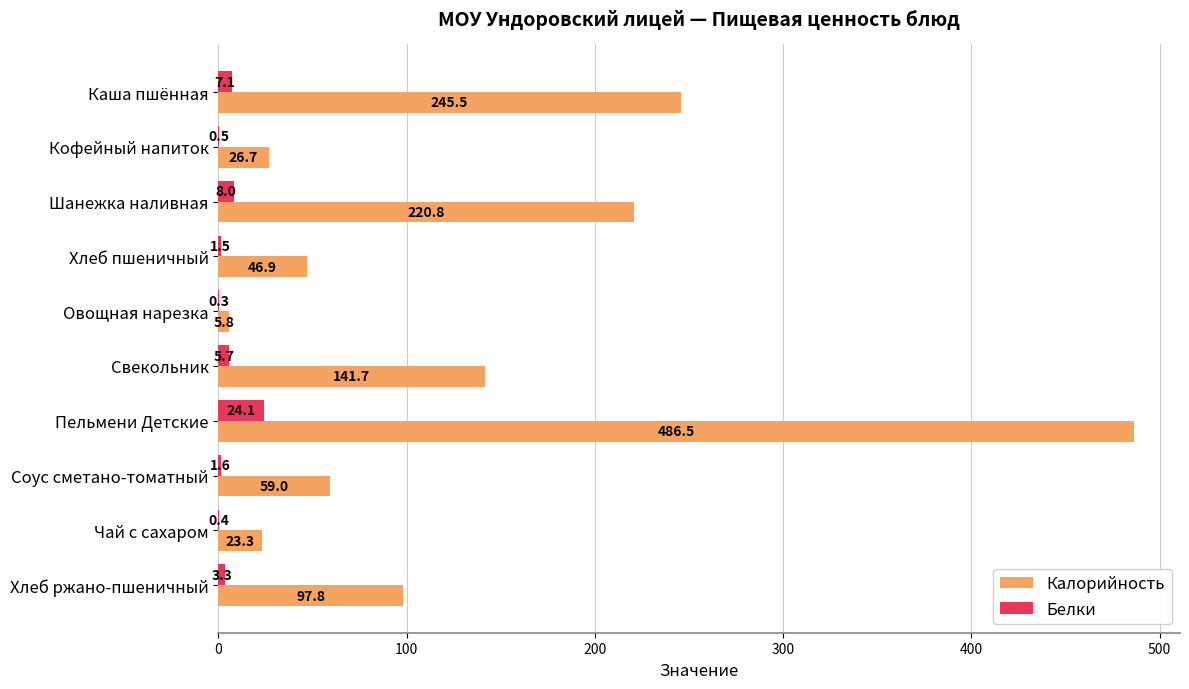

Is it true that Калорийность equals 486.5 at Пельмени Детские?

True